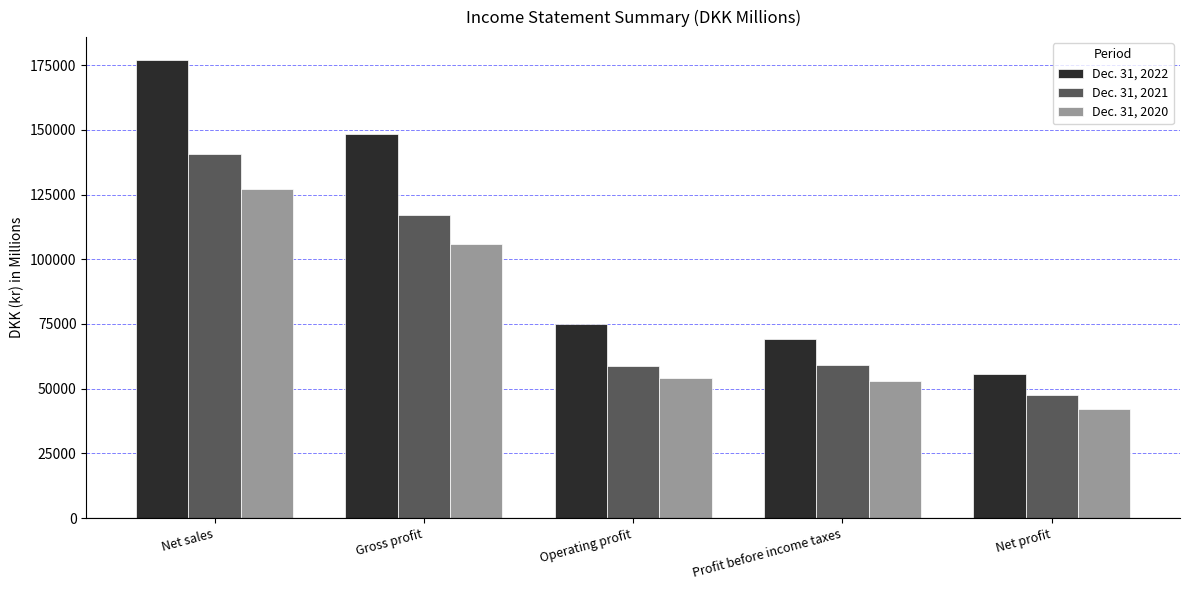

Is it true that Dec. 31, 2021 equals 140800 at Net sales?

True